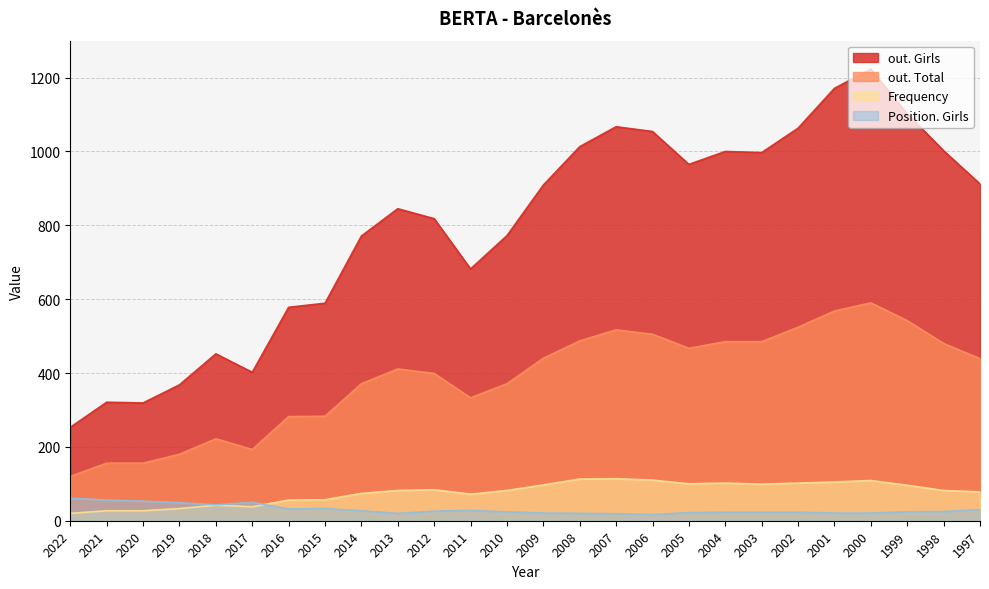

Between which two adjacent categories do Frequency and Position. Girls first intersect?

2017 and 2016